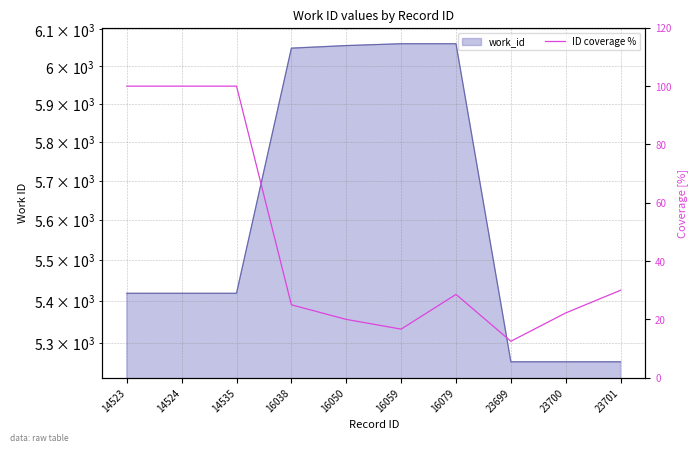

The chart shows a value of 12.5 at 23699. True or false?

True